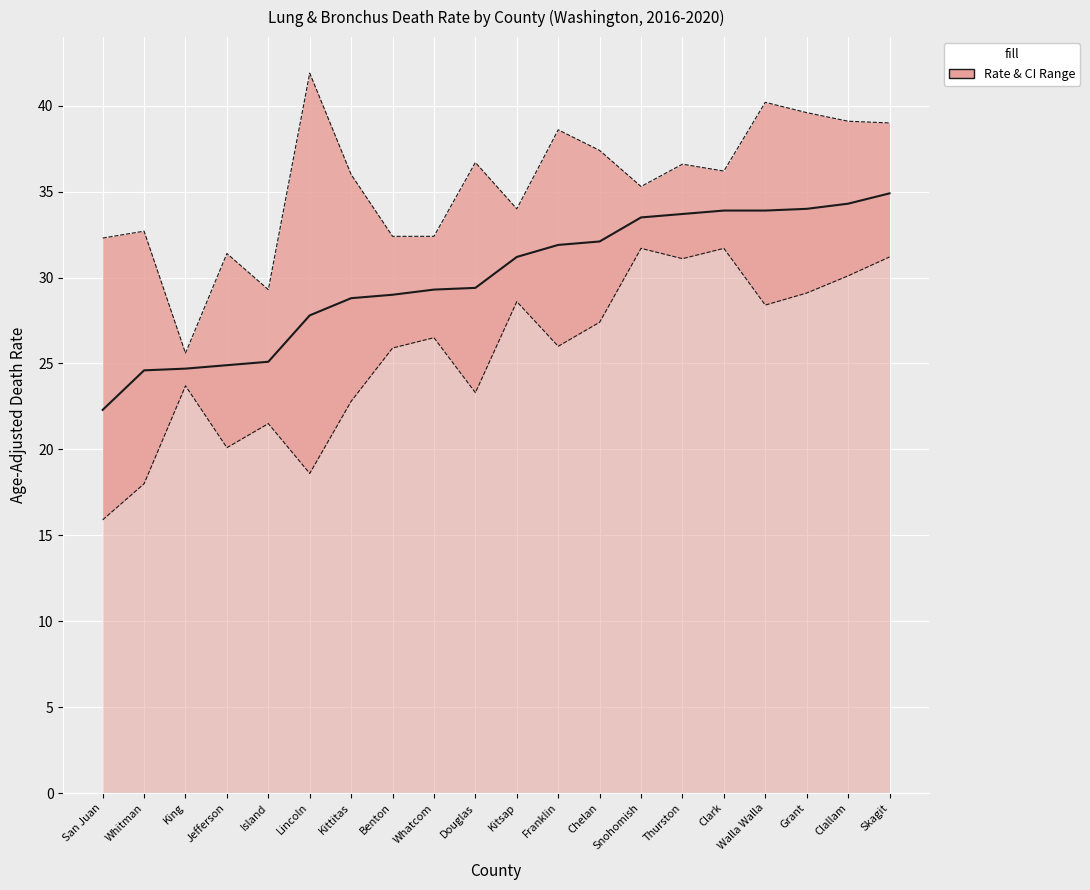

Between Grant and Snohomish, which is larger?

Grant